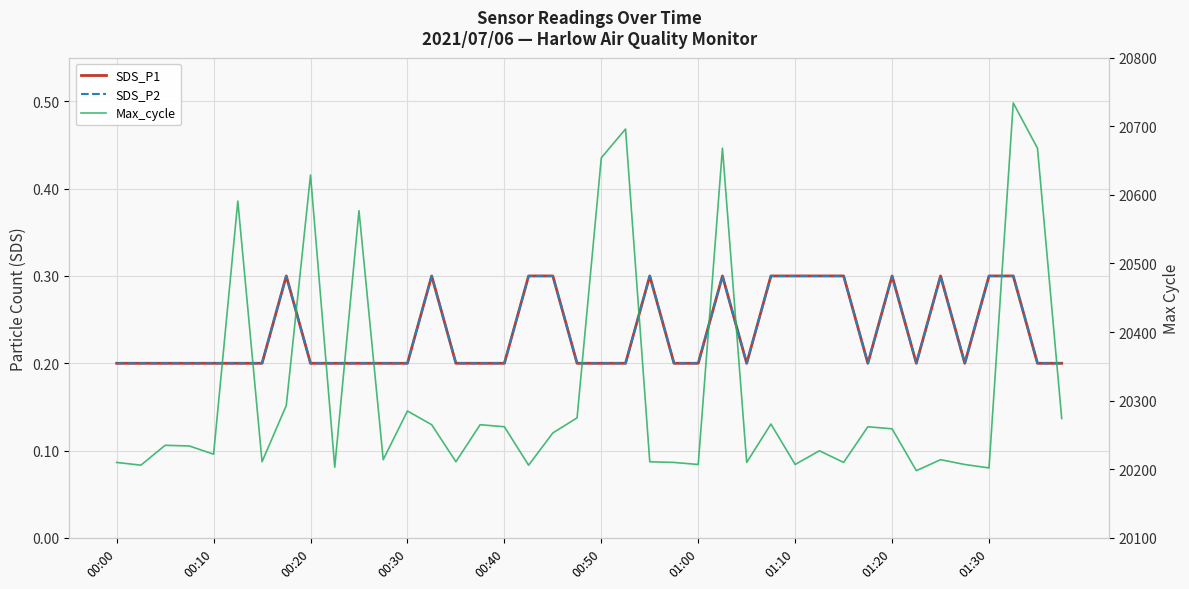

How many interior local valleys does the SDS_P1 series have?

4